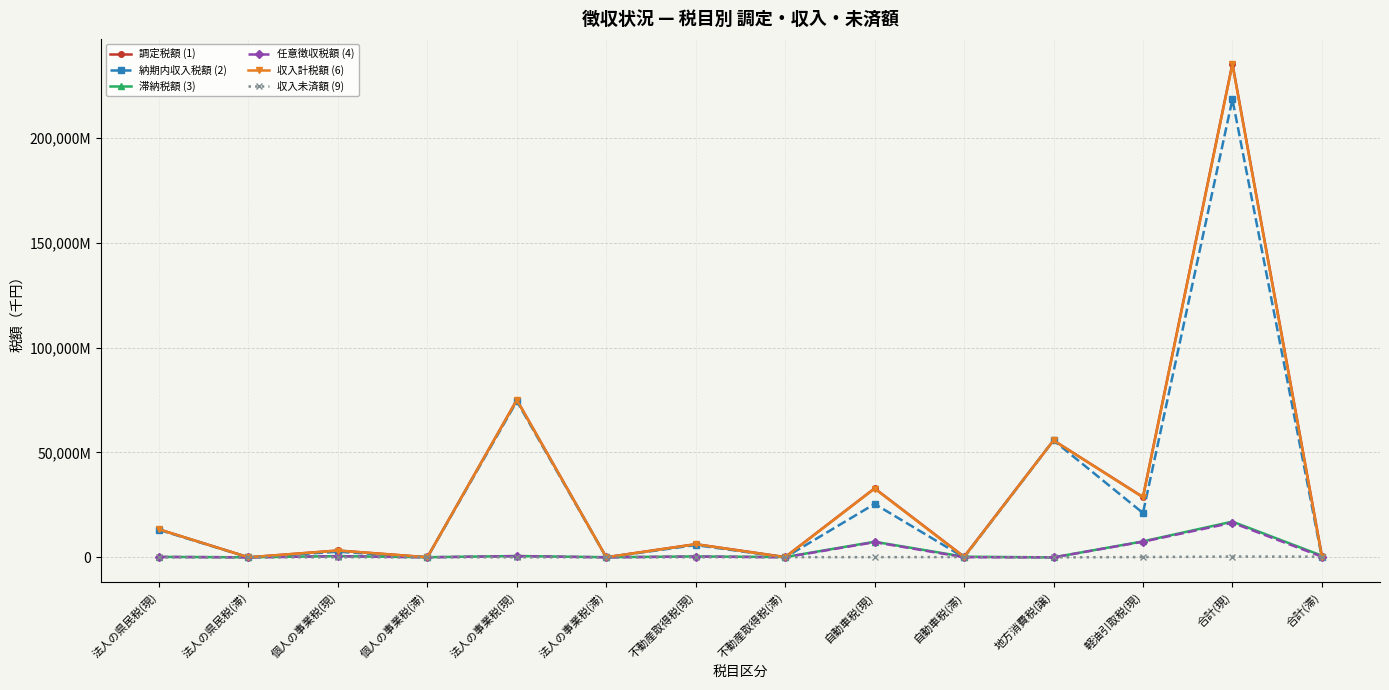

What are all the series names shown in the legend?

調定税額 (1), 納期内収入税額 (2), 滞納税額 (3), 任意徴収税額 (4), 収入計税額 (6), 収入未済額 (9)